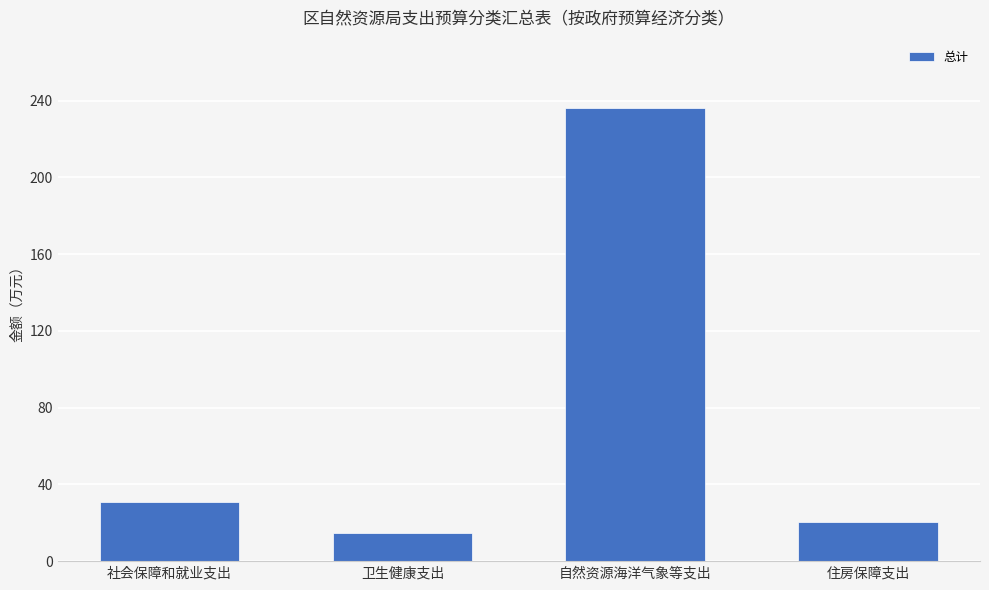

What value does the data have at 住房保障支出?

20.6